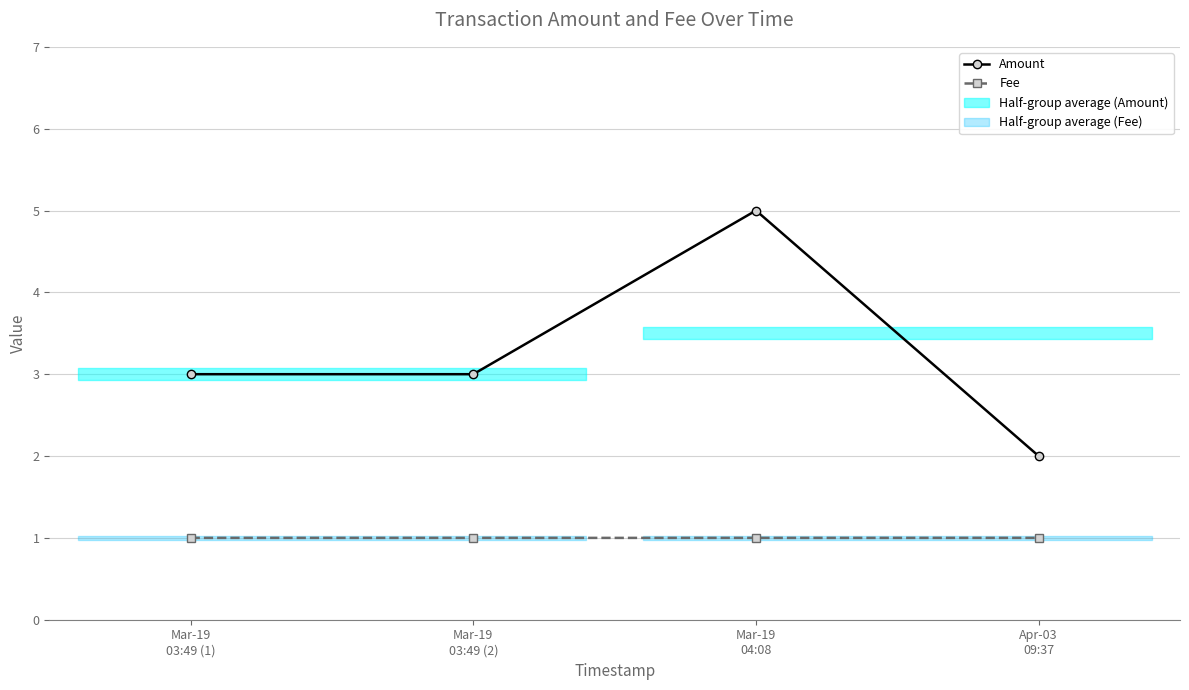

What is the sum of all Amount values?

13.0